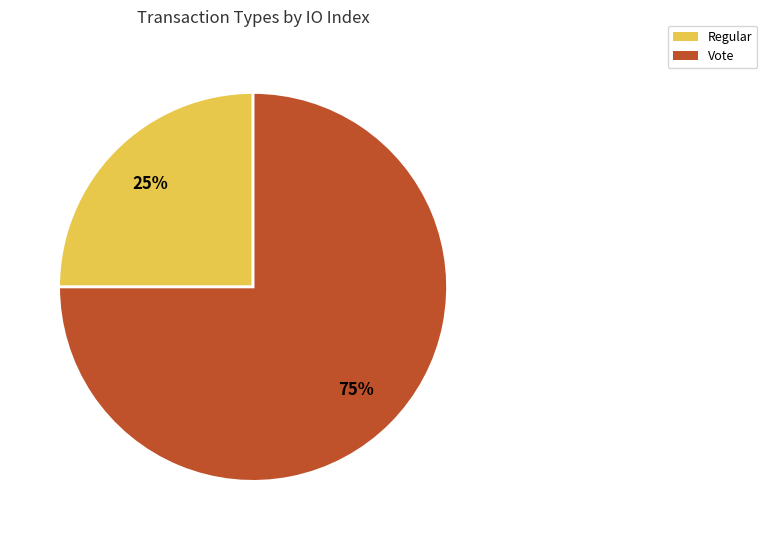

Which slice represents more than half of the pie?

Vote